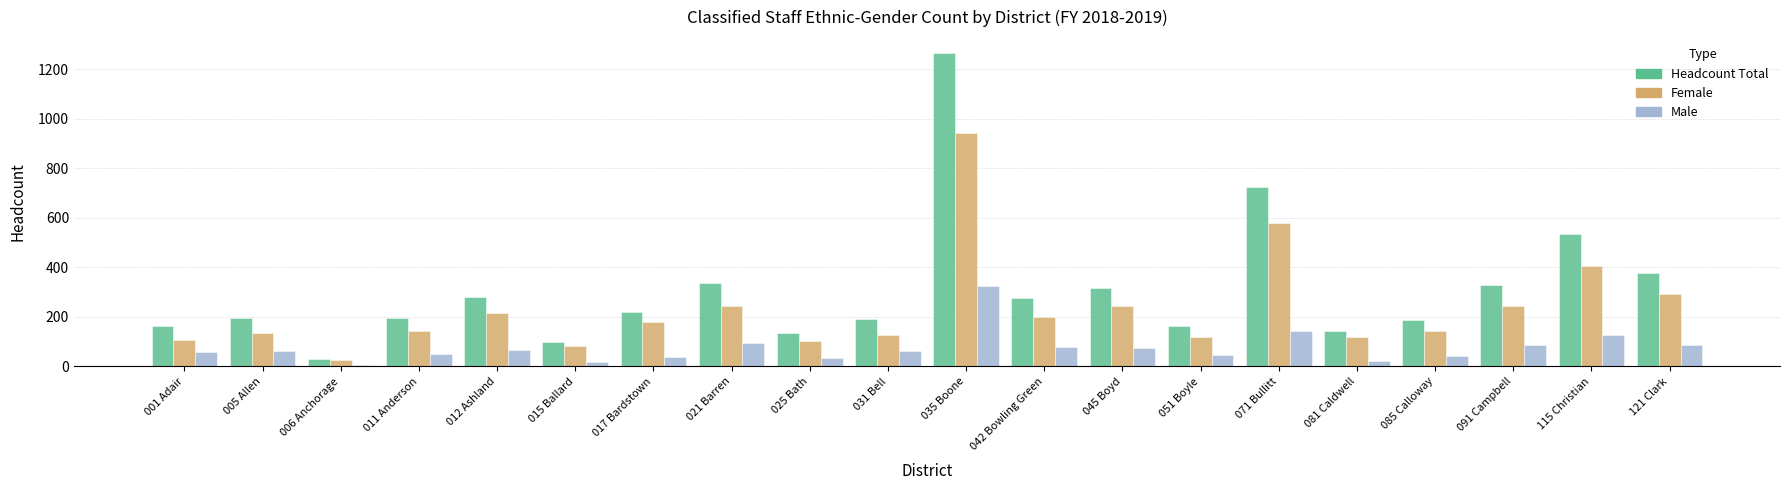

At which label is Female closest to 484?

115 Christian